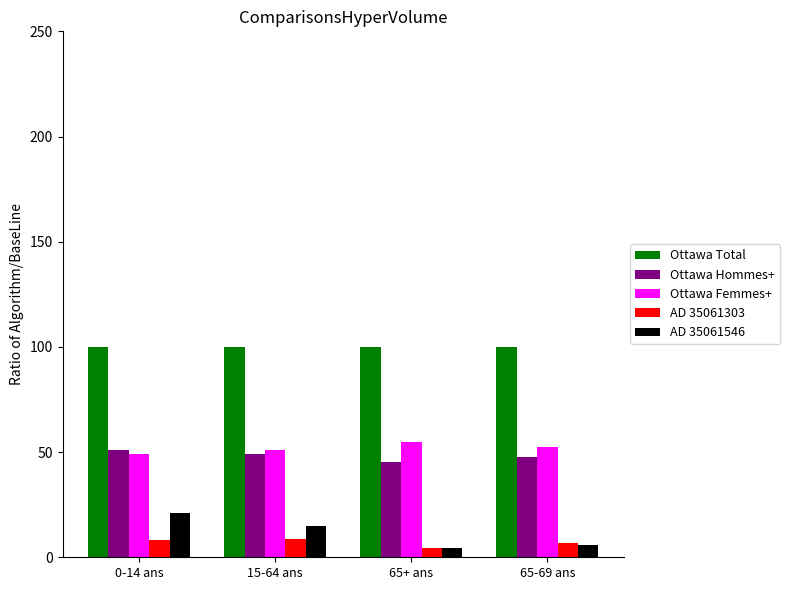

At how many categories does at least one series exceed 24?

4